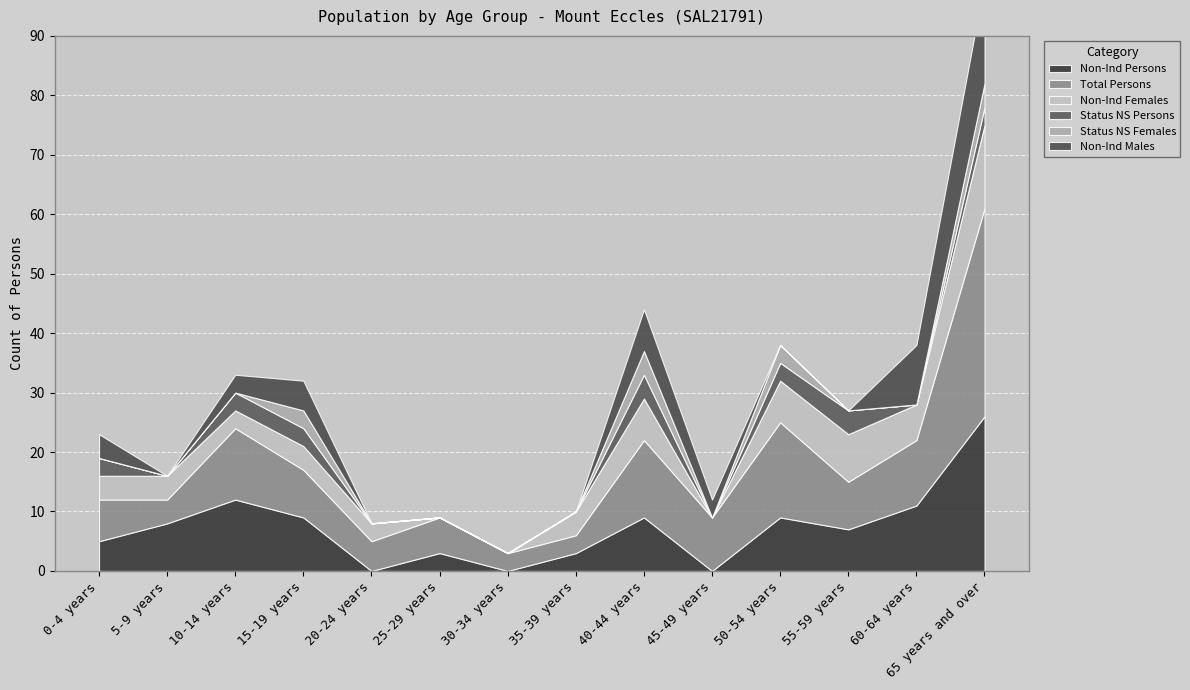

What is the value of the Total Persons point at the 1st from the left?

7